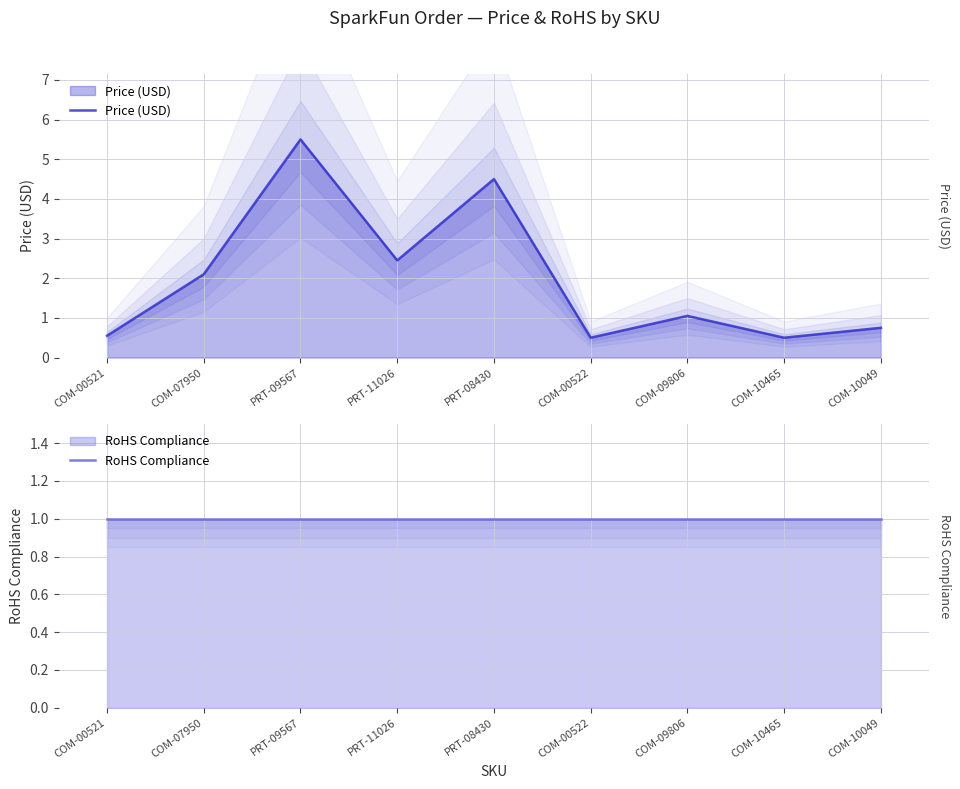

How many categories are shown in the chart?

9